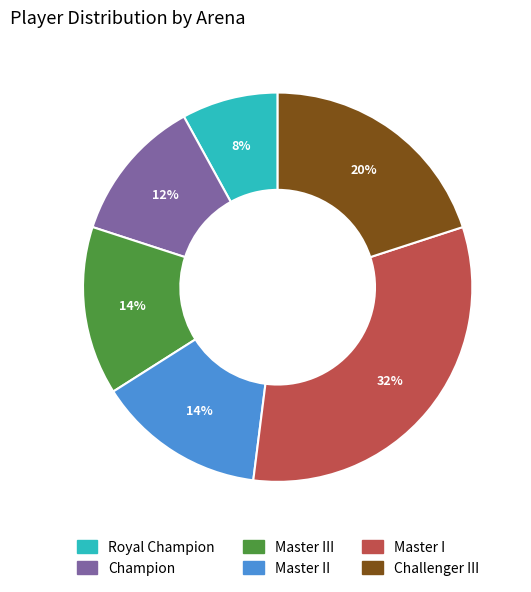

What percentage is the Champion slice, to the nearest percent?

12%